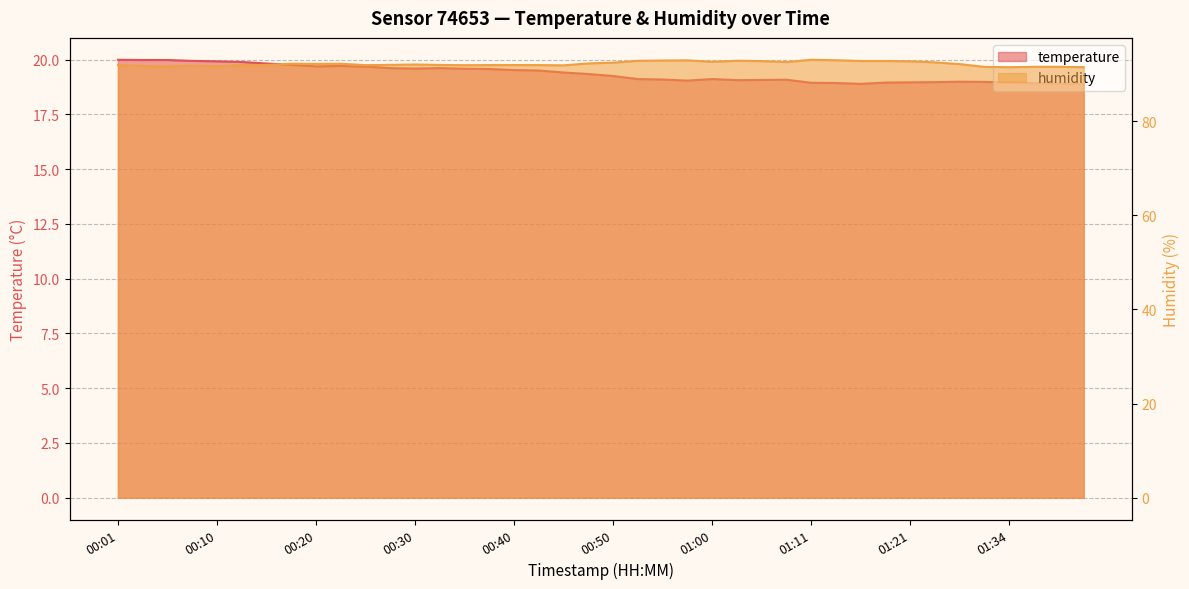

What is the label of the 39th point from the left?

01:39